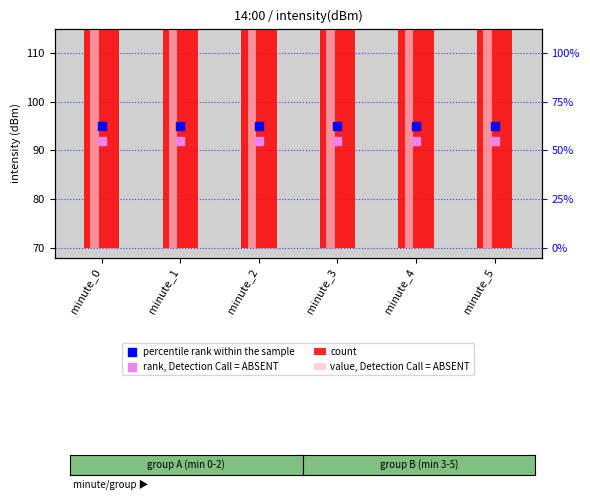

Which series has the largest total across all categories?

value, Detection Call = ABSENT